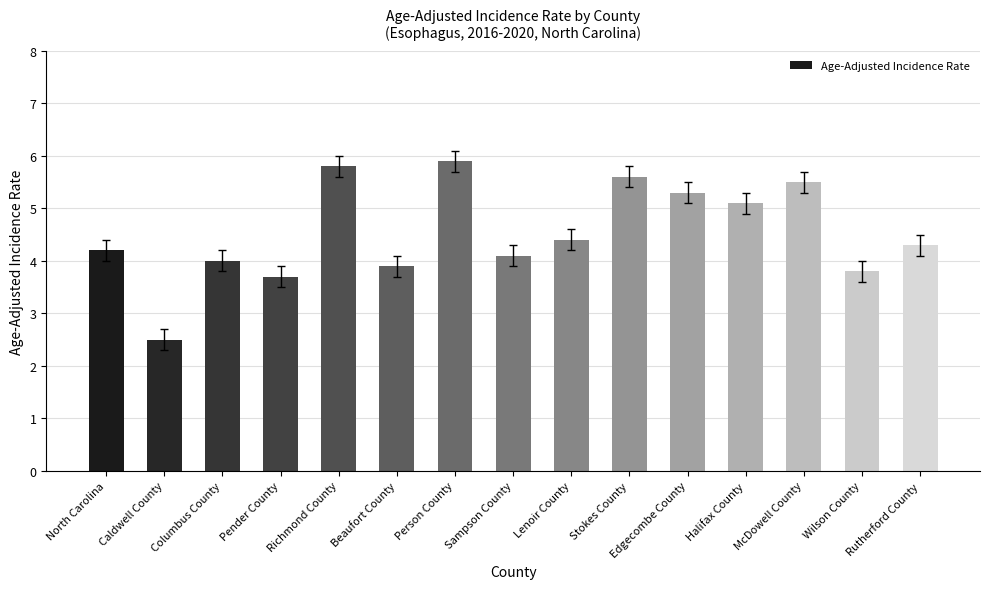

Reading left to right, extract all data points from this chart.

North Carolina=4.2	Caldwell County=2.5	Columbus County=4.0	Pender County=3.7	Richmond County=5.8	Beaufort County=3.9	Person County=5.9	Sampson County=4.1	Lenoir County=4.4	Stokes County=5.6	Edgecombe County=5.3	Halifax County=5.1	McDowell County=5.5	Wilson County=3.8	Rutherford County=4.3